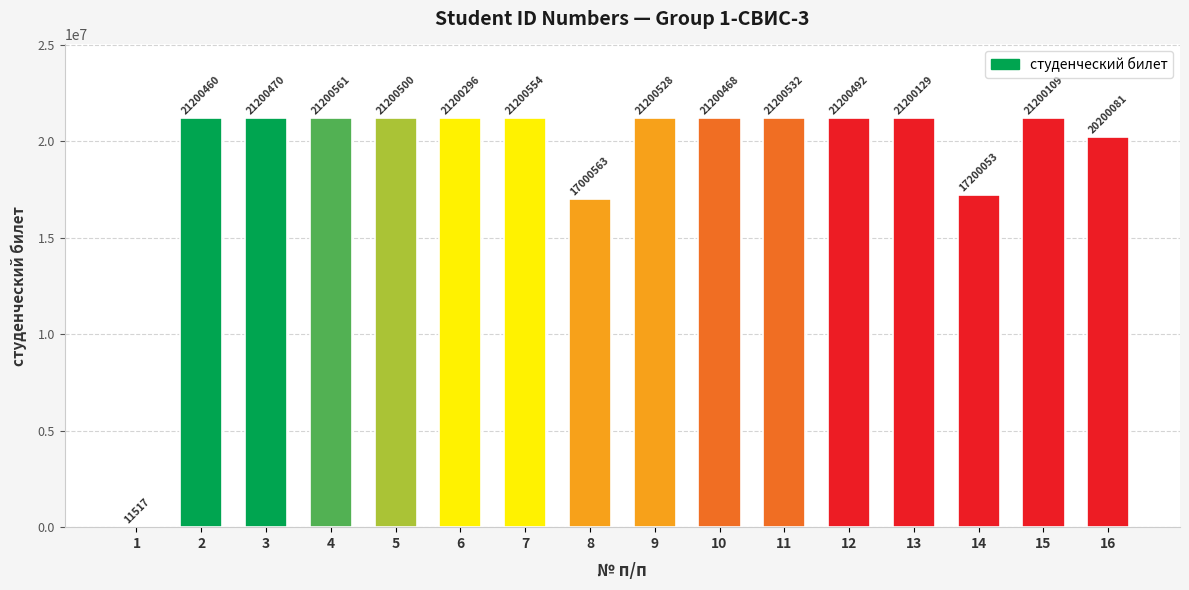

Does the chart contain stacked bars?

No